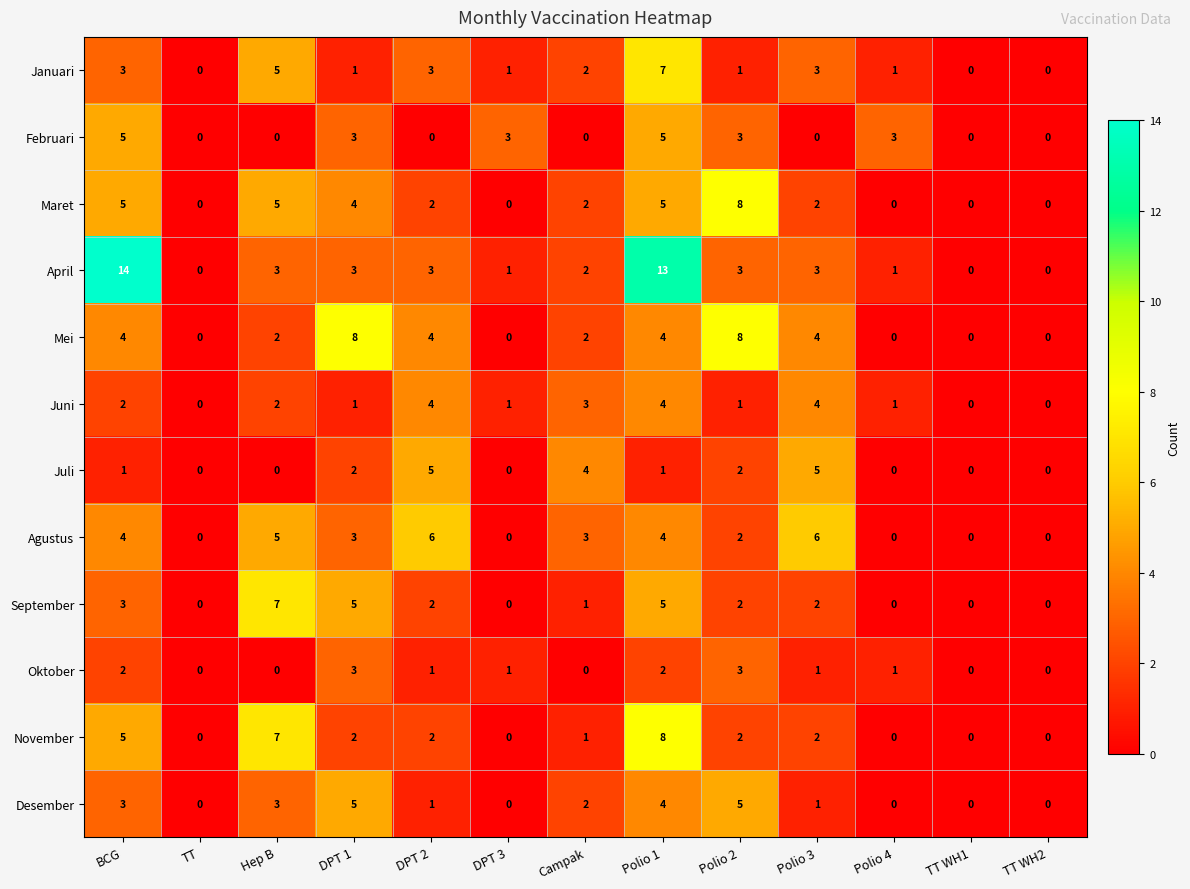

At which label does Maret first exceed 2?

BCG